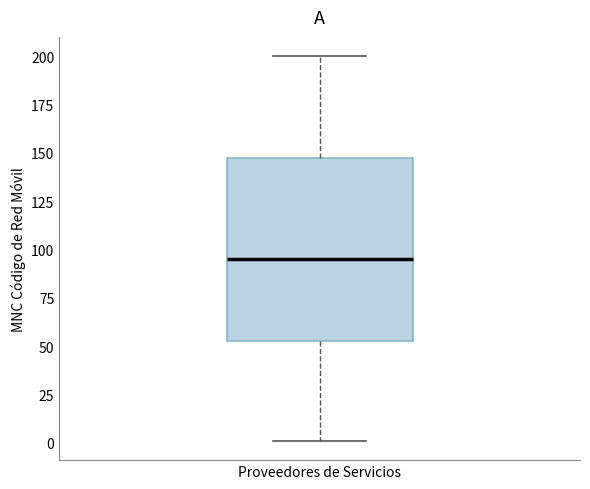

Transcribe this box plot: give where the median line is, the range the box spans, and where the two whiskers end, as read against the y-axis. The values are not printed on the chart, so give them approximately, as read against the axis.

median 95, box 55 to 150, whiskers 0 to 200